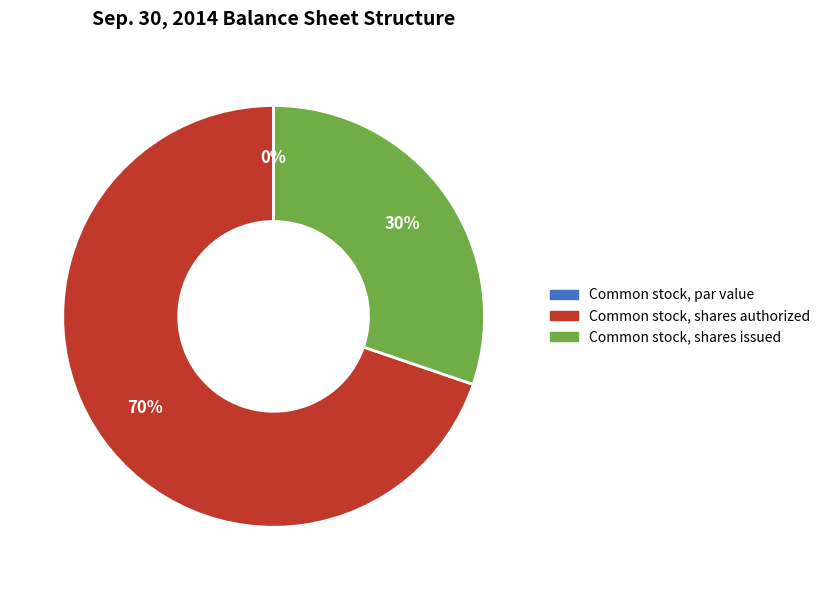

Rank the categories by value from lowest to highest.

Common stock, par value, Common stock, shares issued, Common stock, shares authorized